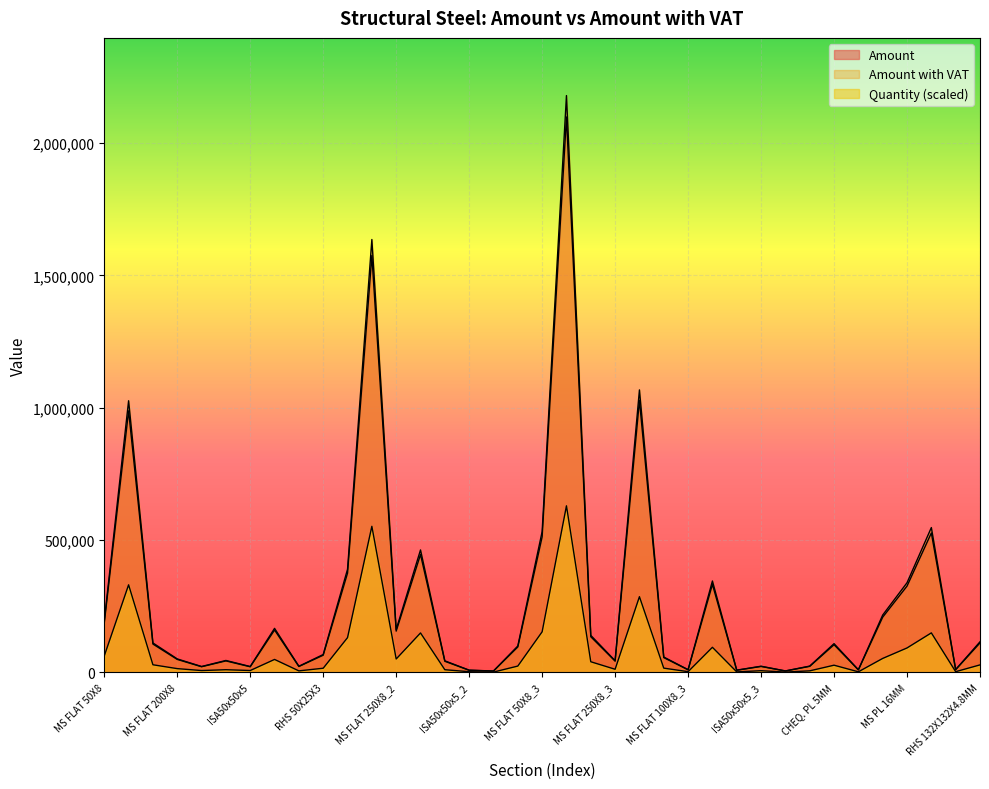

What is the greatest value displayed?

2179355.2